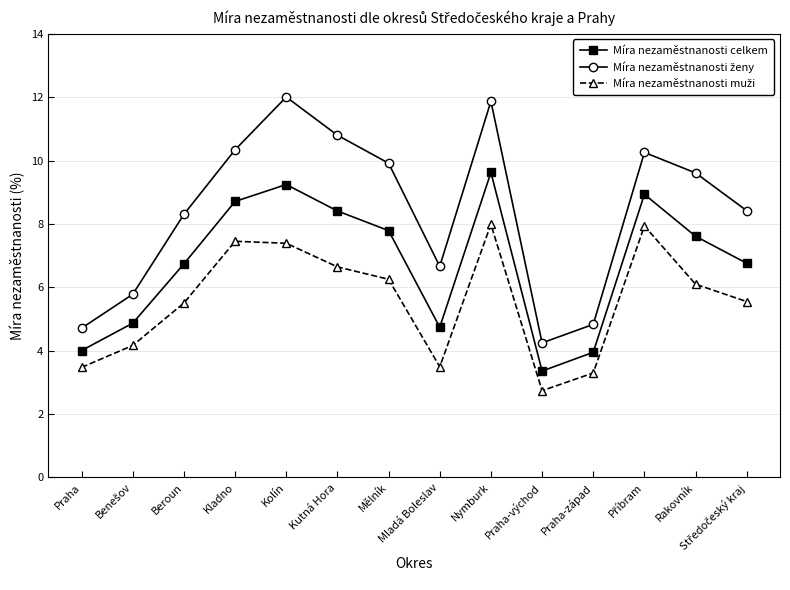

At how many categories does at least one series exceed 4?

14